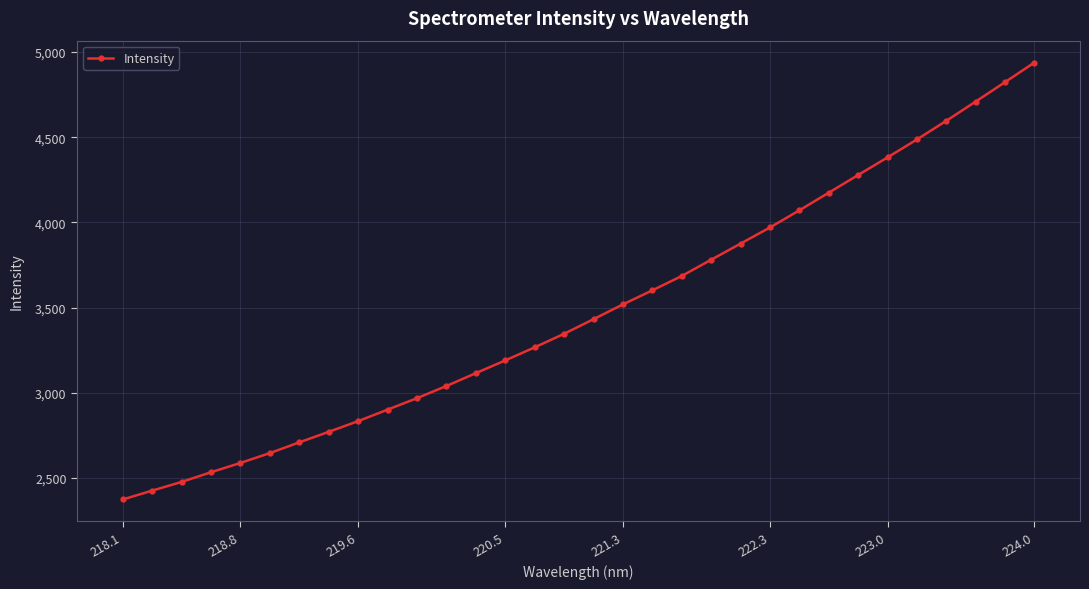

What is the sum of all values?

111514.1